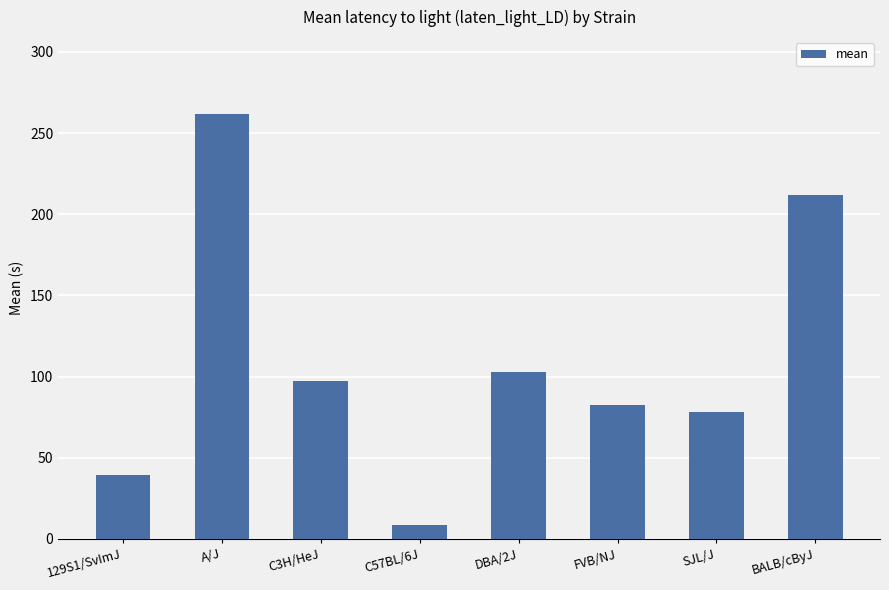

List the labels in order of value, largest first.

A/J, BALB/cByJ, DBA/2J, C3H/HeJ, FVB/NJ, SJL/J, 129S1/SvImJ, C57BL/6J